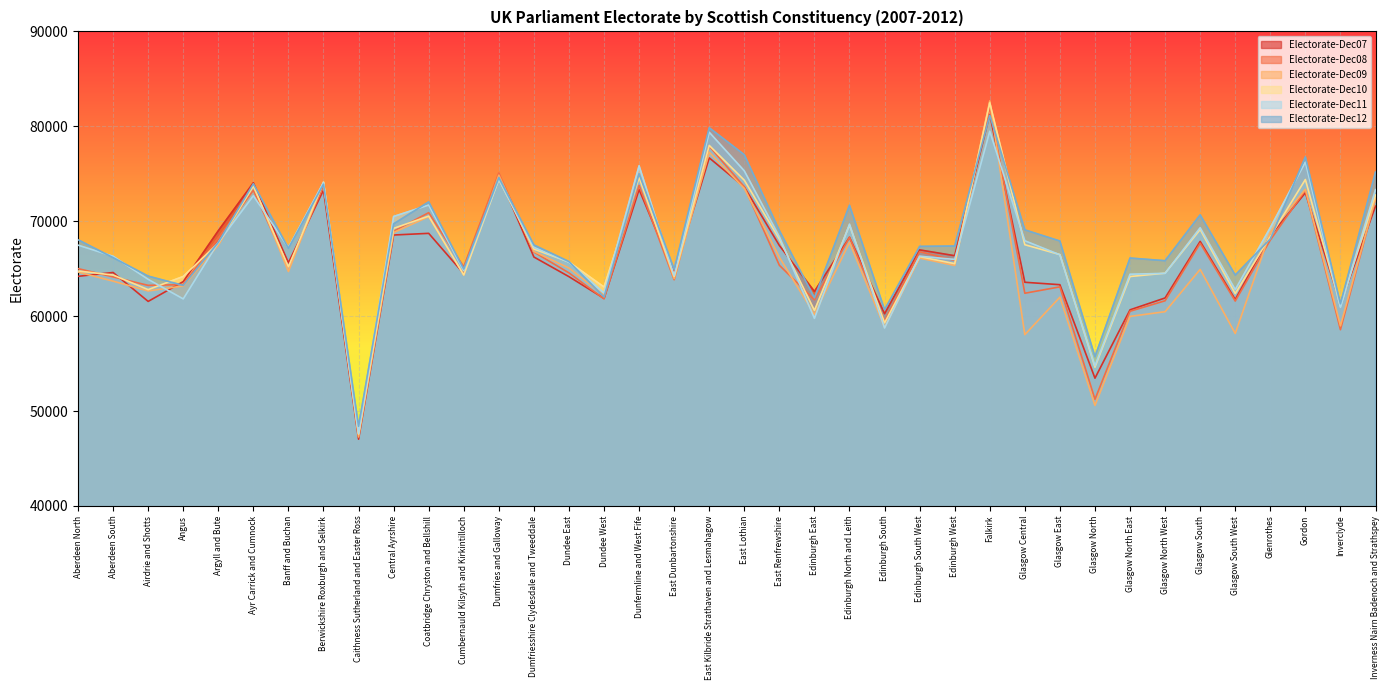

Which has a higher value, Glasgow South or Gordon?

Gordon